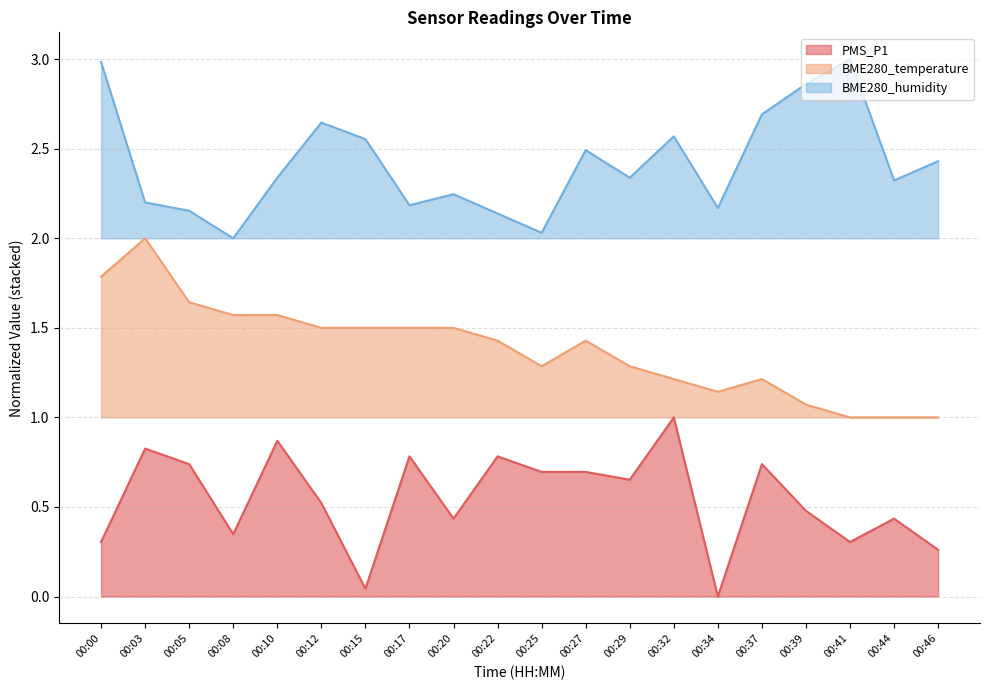

What is the sum of all BME280_temperature values?

27.6